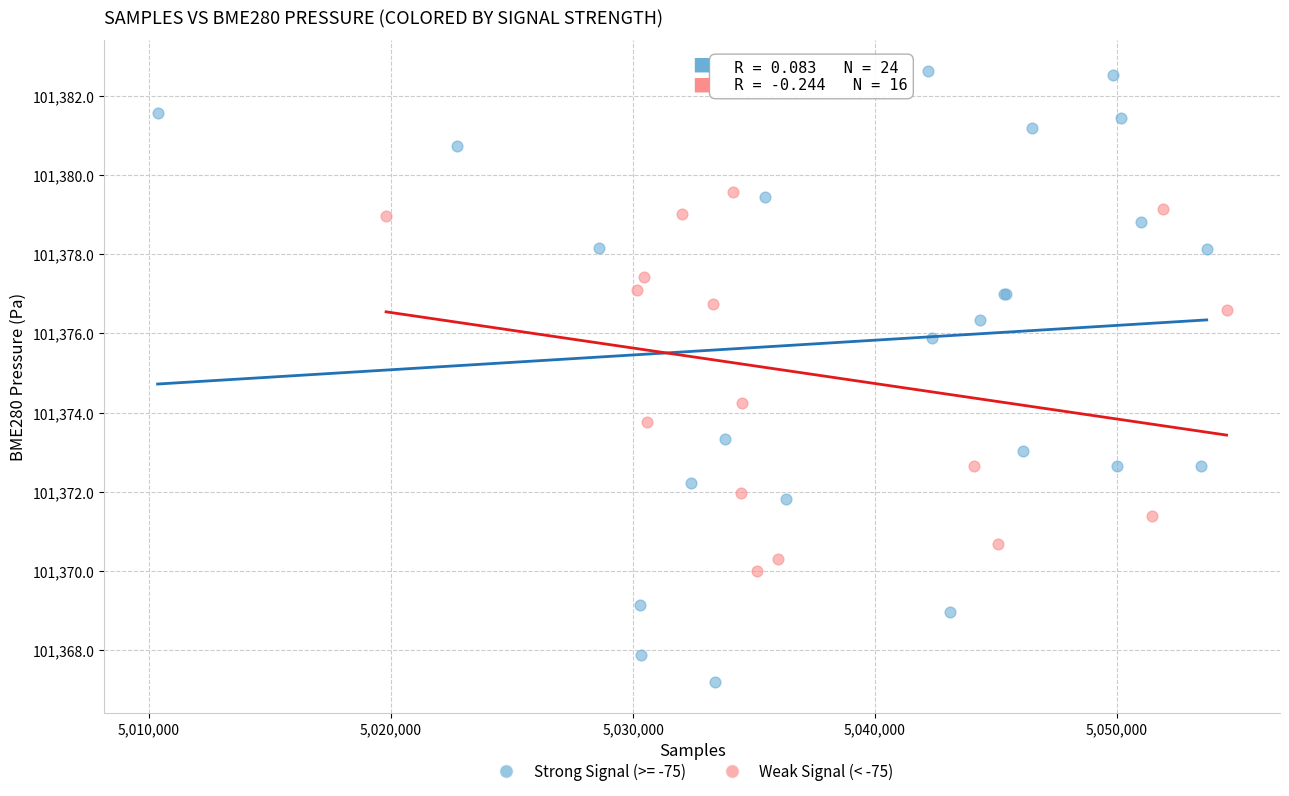

Which series has the widest spread of Y values?

Strong Signal (>= -75)